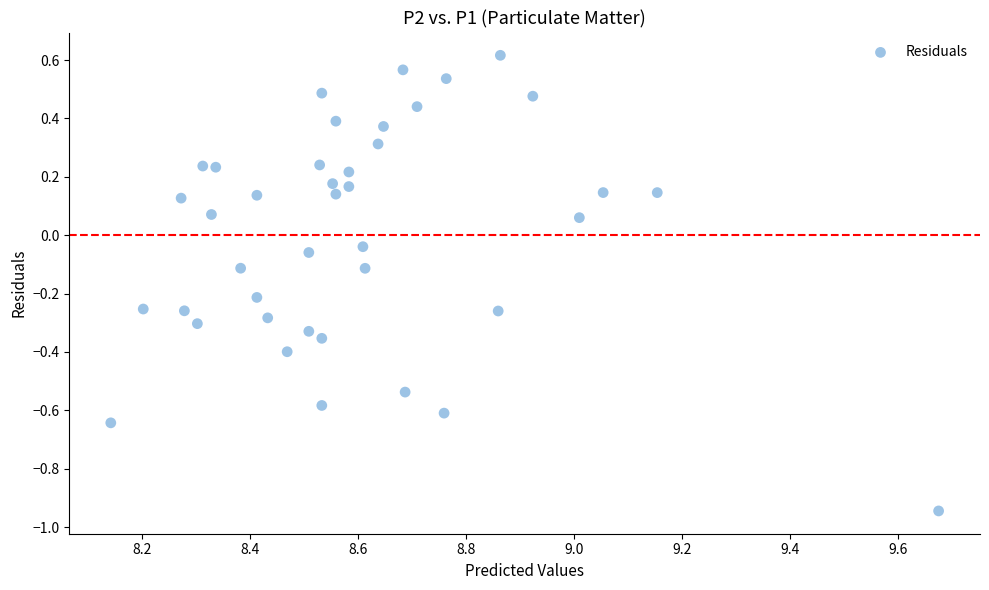

What is the range of Y values (max minus min)?

1.6